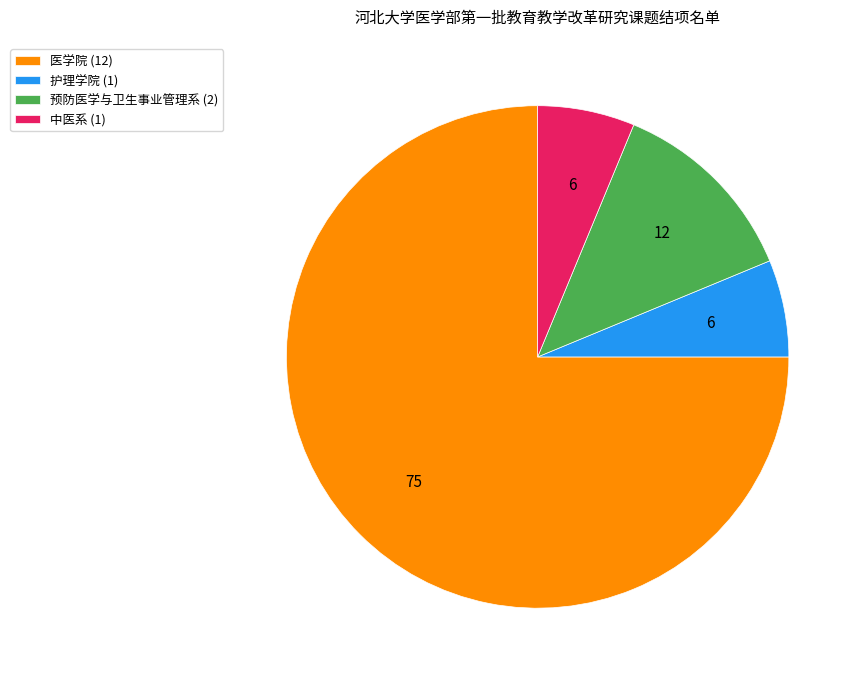

Count the number of slices in the pie.

4